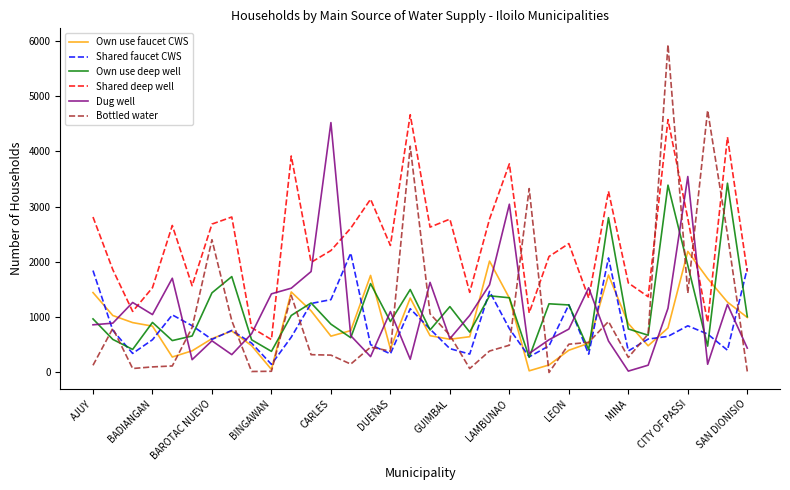

Which series has the largest range (max minus min)?

Bottled water